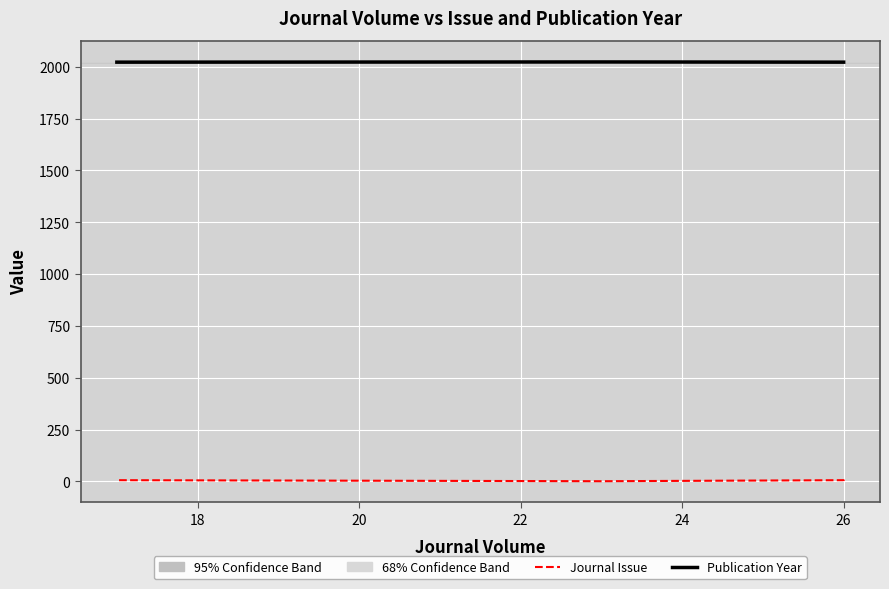

What is the total value across all series at 24?

2028